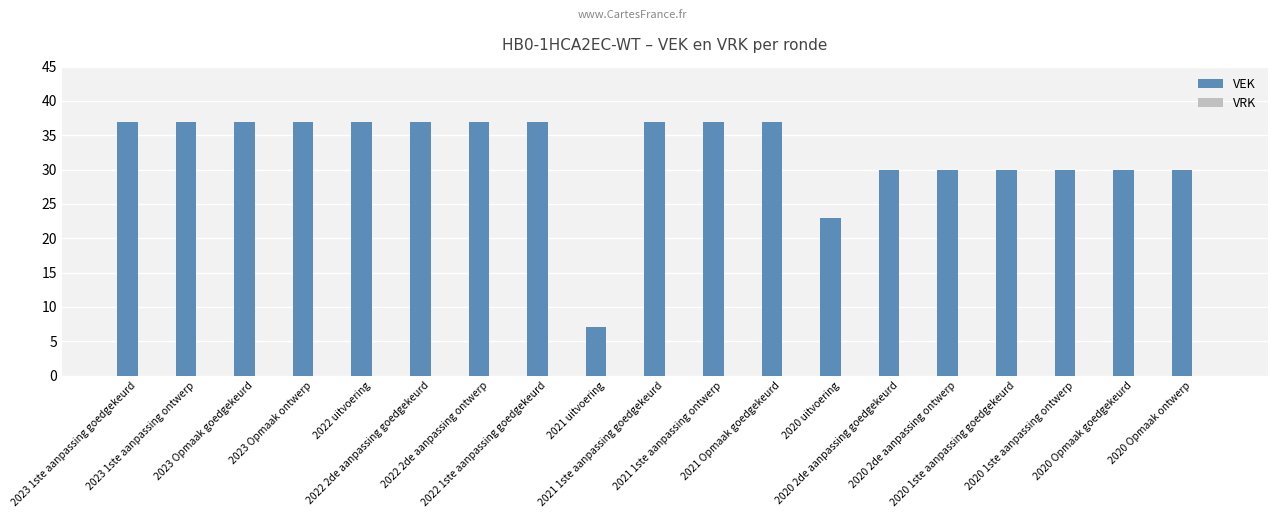

What is the smallest value displayed?

7